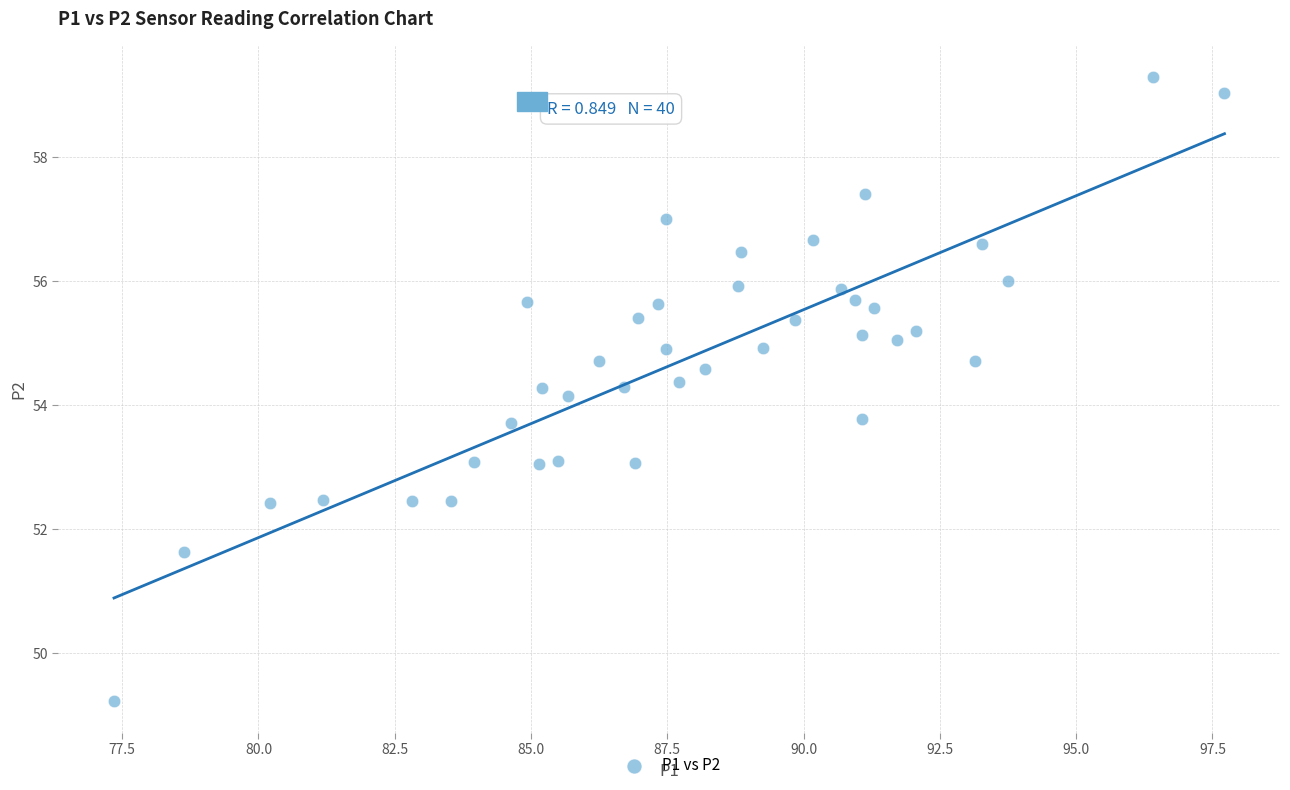

What is the range of X values (max minus min)?

20.4